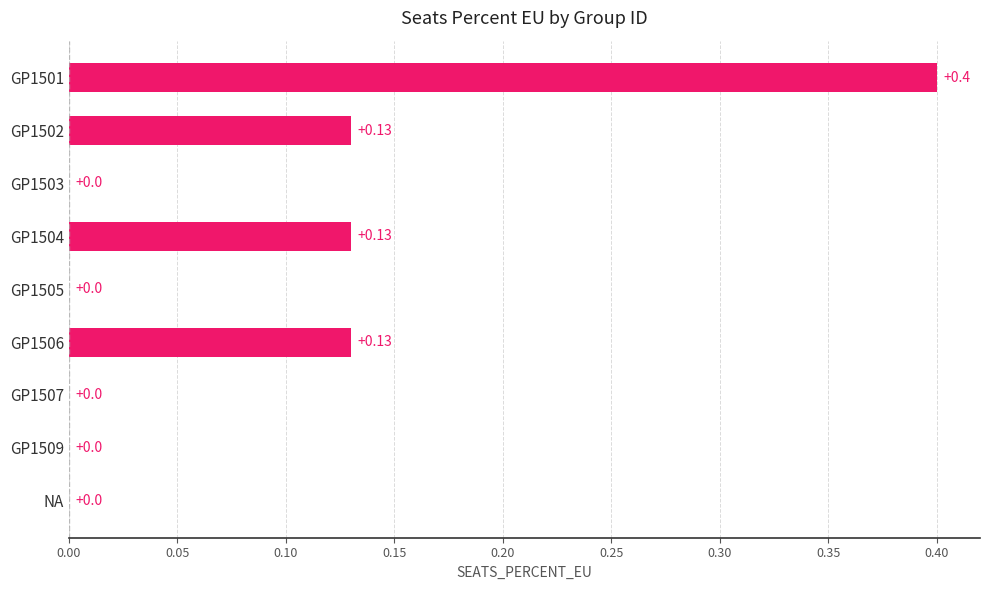

What is the sum of all values?

0.8